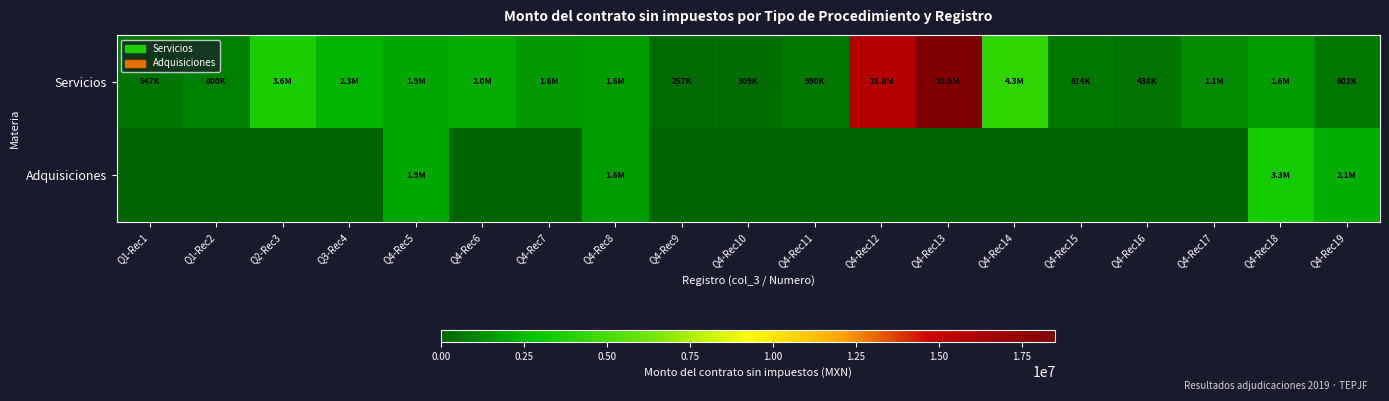

What is the spread (max minus min) of values at Q2-Rec3?

3648285.0